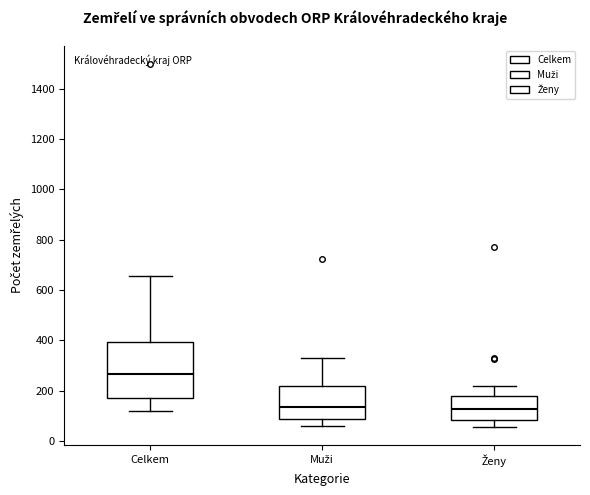

Which box is the tallest, from its lower edge to its upper edge?

Celkem